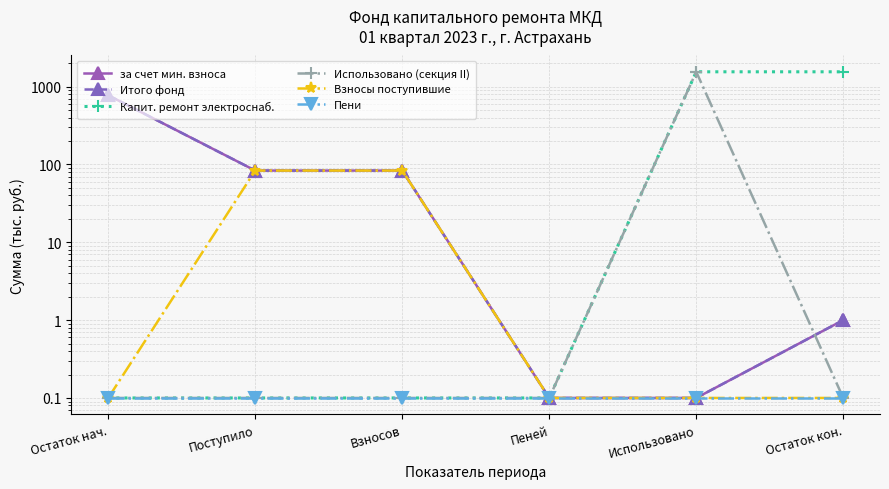

Which category has the highest value in the Использовано (секция II) series?

Использовано